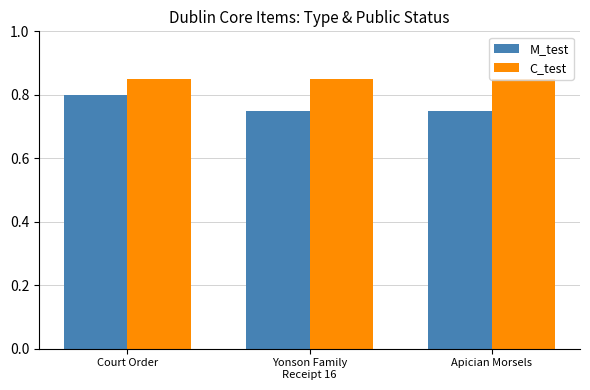

At Apician Morsels, list the series in order from largest to smallest.

C_test, M_test